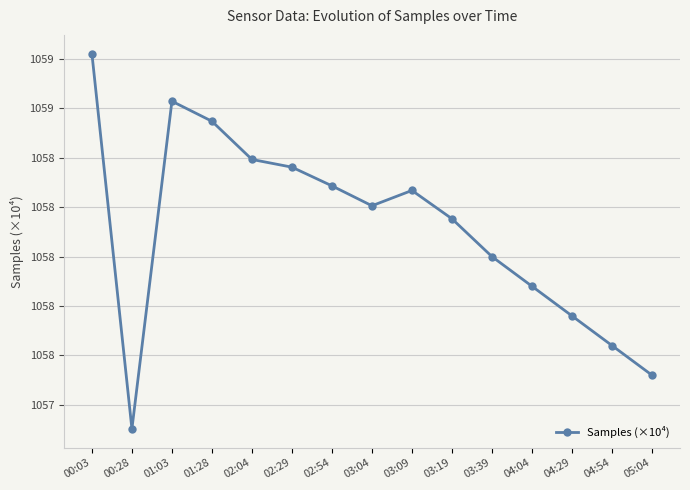

Is this an area chart (filled region under the line)?

No